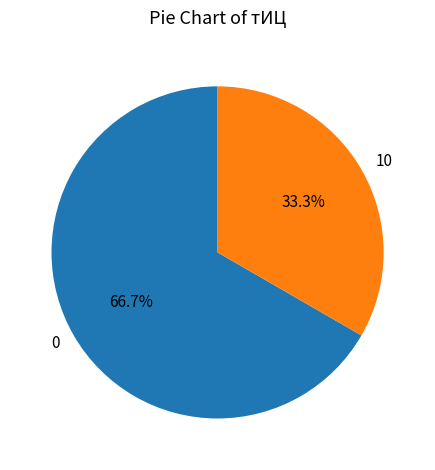

What is the largest slice in the pie chart?

0